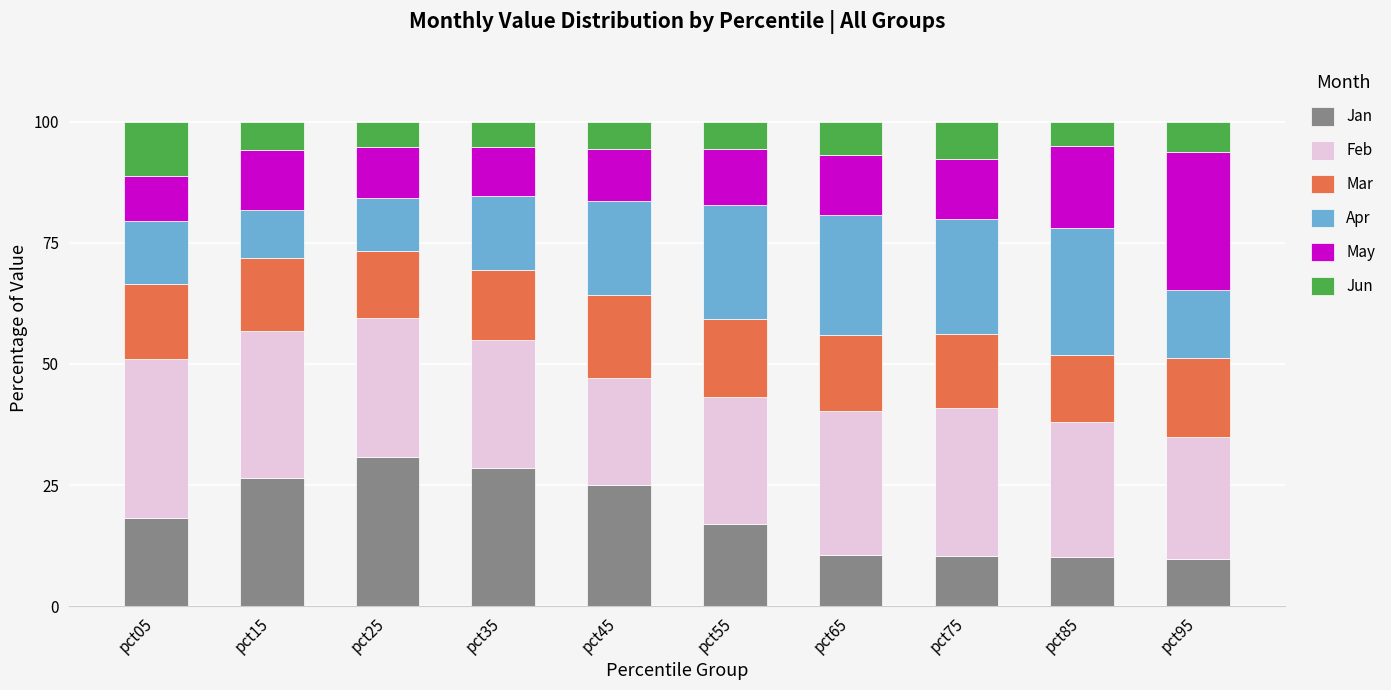

What is the total value across all series at pct55?

100.0